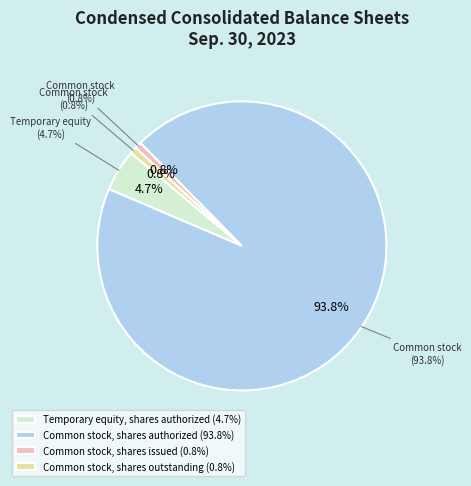

To the nearest percent, what is the difference between the largest and smallest slice percentages?

93%